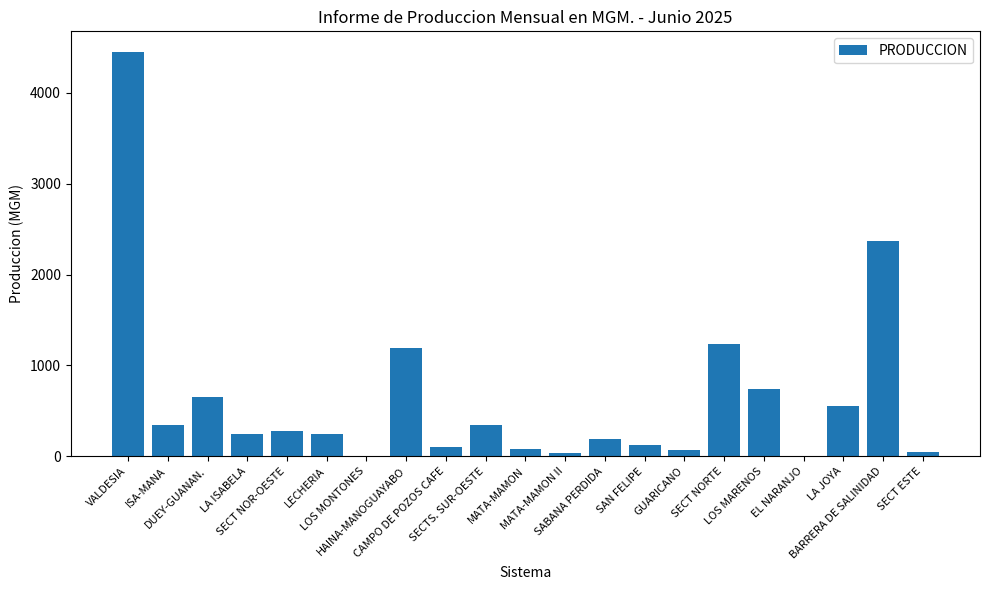

What is the sum of all values?

13293.3